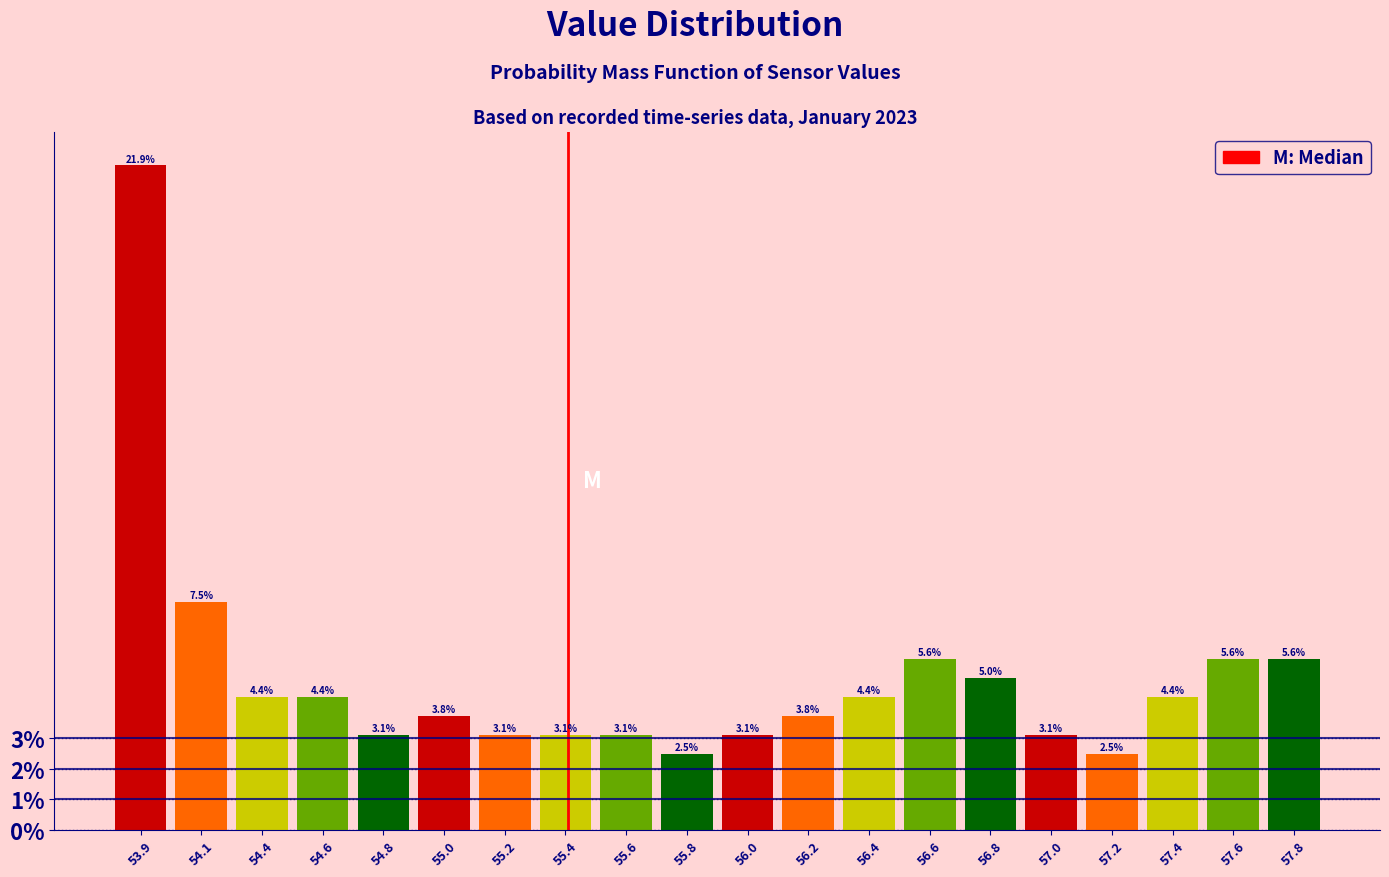

Reading right to left, transcribe all the data shown in this chart.

5.6	5.6	4.4	2.5	3.1	5.0	5.6	4.4	3.8	3.1	2.5	3.1	3.1	3.1	3.8	3.1	4.4	4.4	7.5	21.9